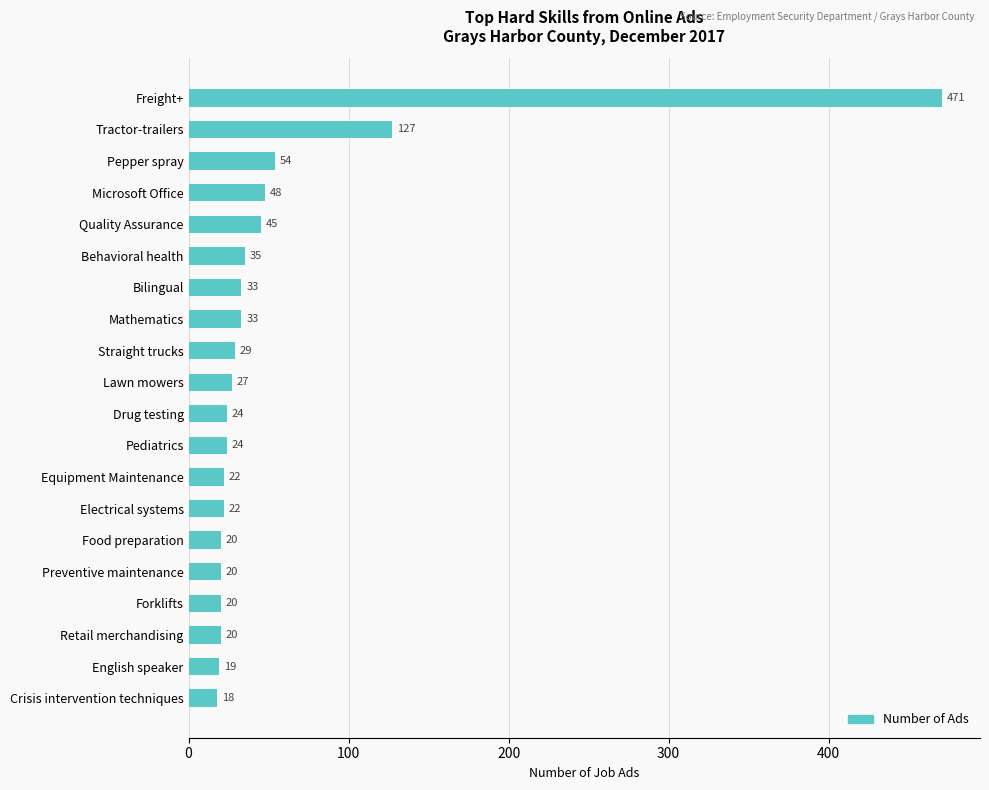

Which category has the lowest value across all series?

Crisis intervention techniques